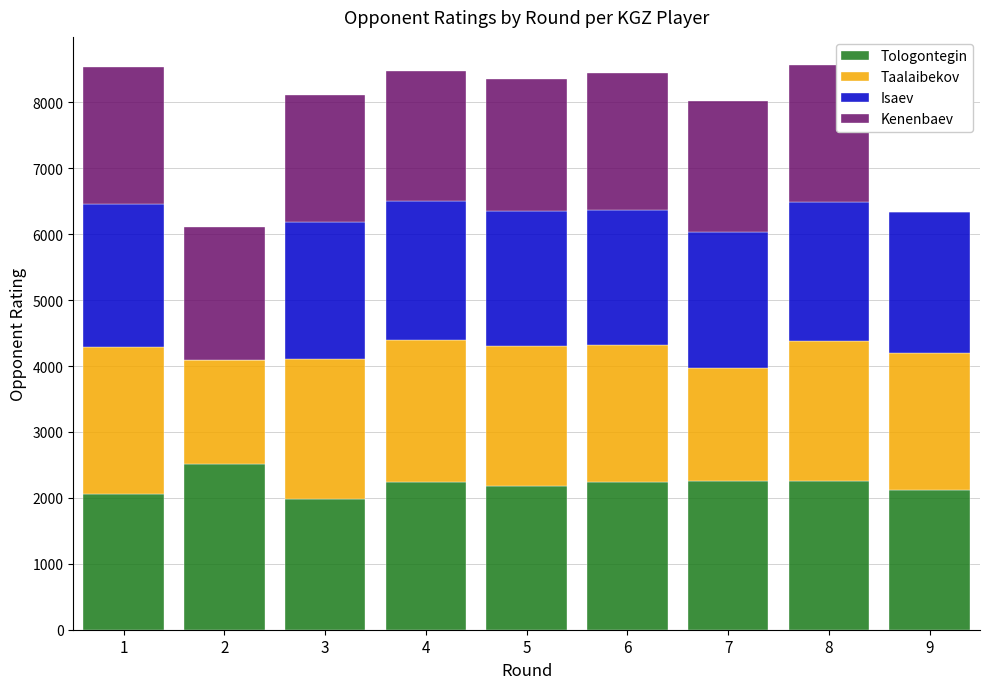

What is the highest value of the Tologontegin series?

2507